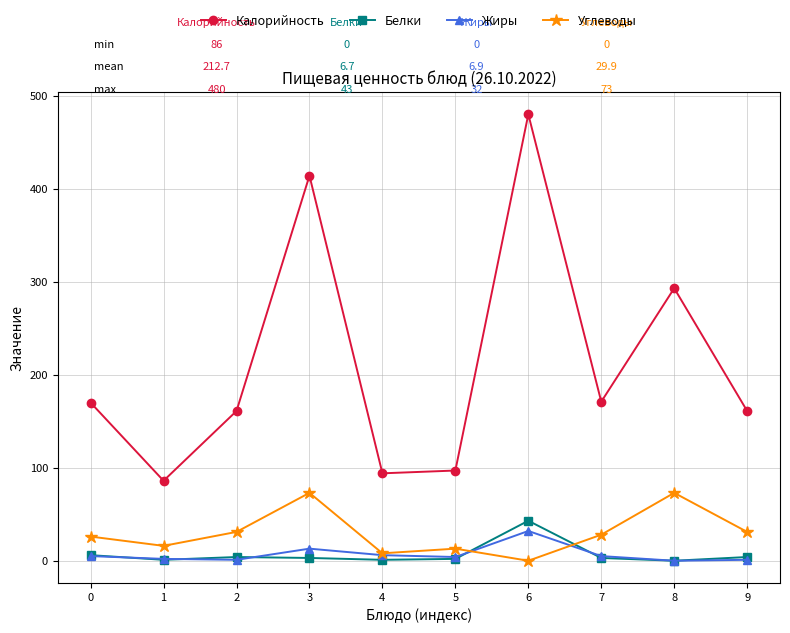

Which series has the widest spread of values?

Калорийность